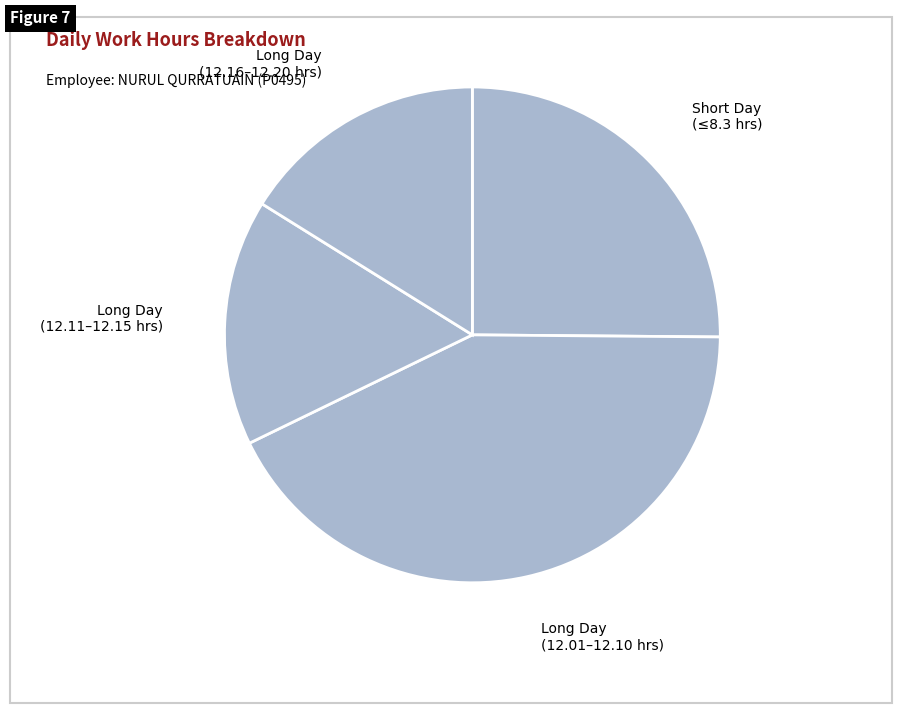

How many slices are in this pie chart?

4